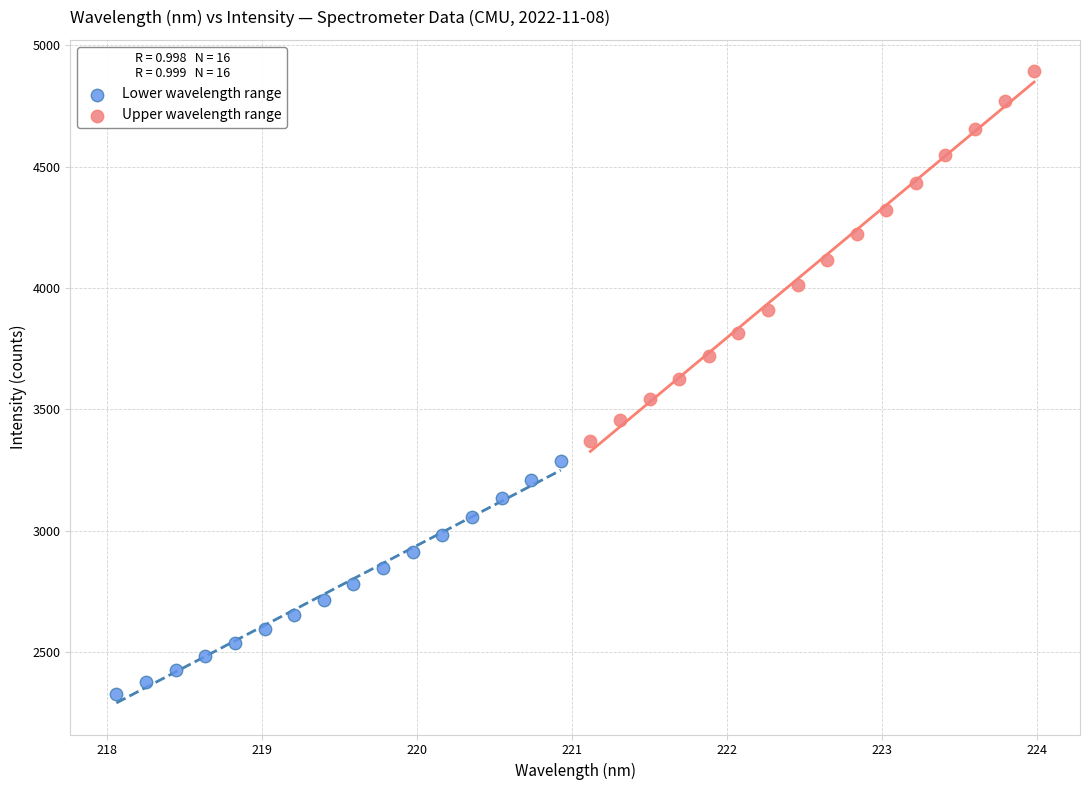

Which series has the widest spread of Y values?

Upper wavelength range